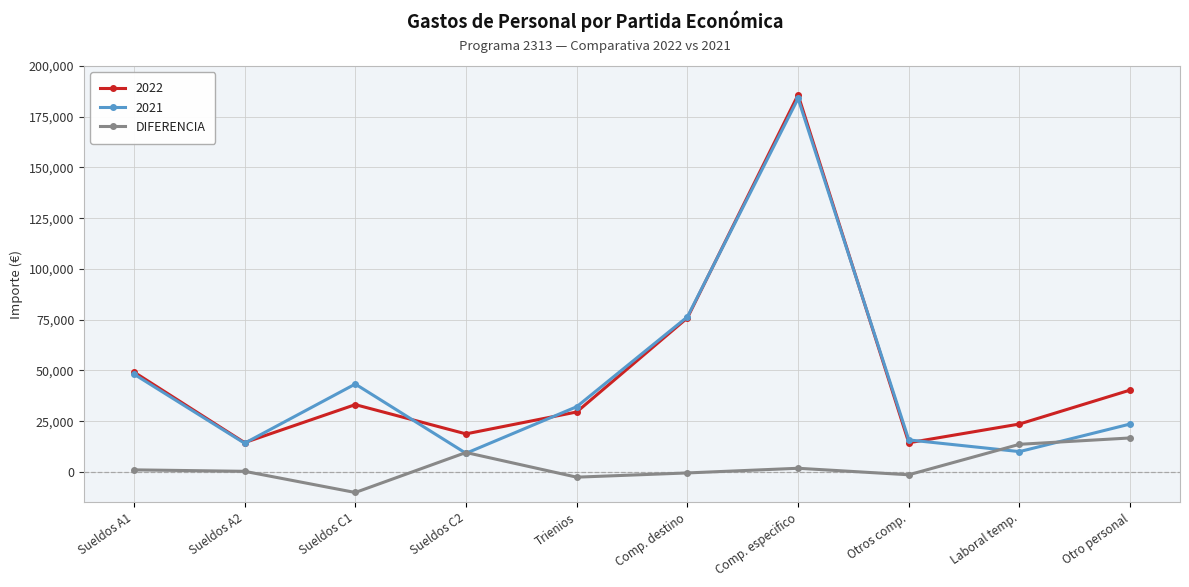

At which category does the chart reach its peak across all series?

Comp. especifico